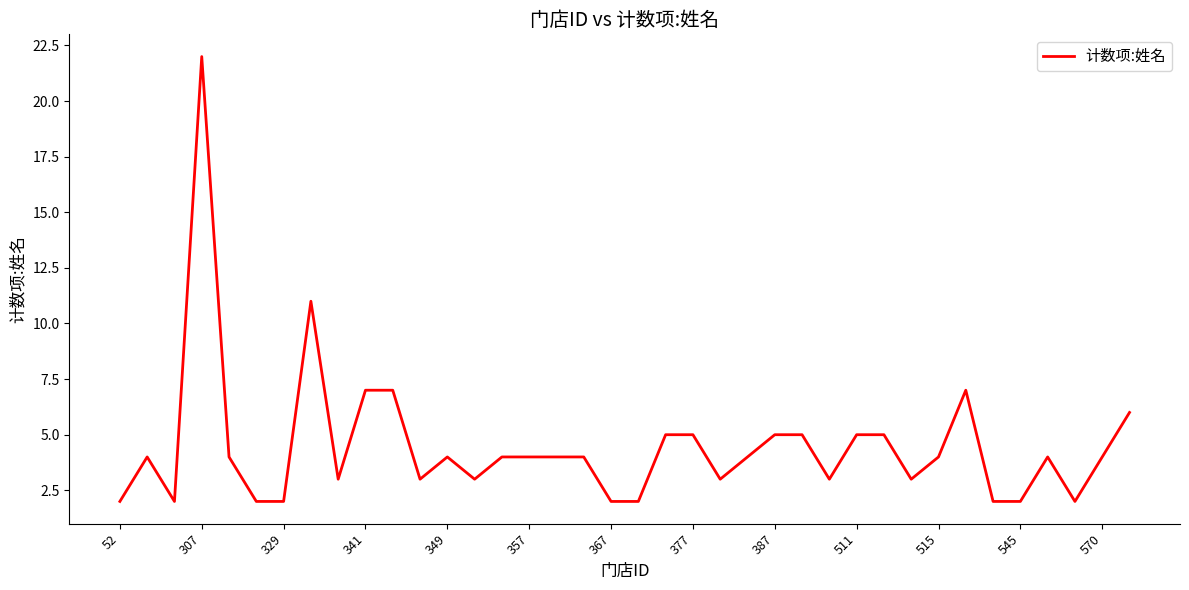

What is the greatest value displayed?

22